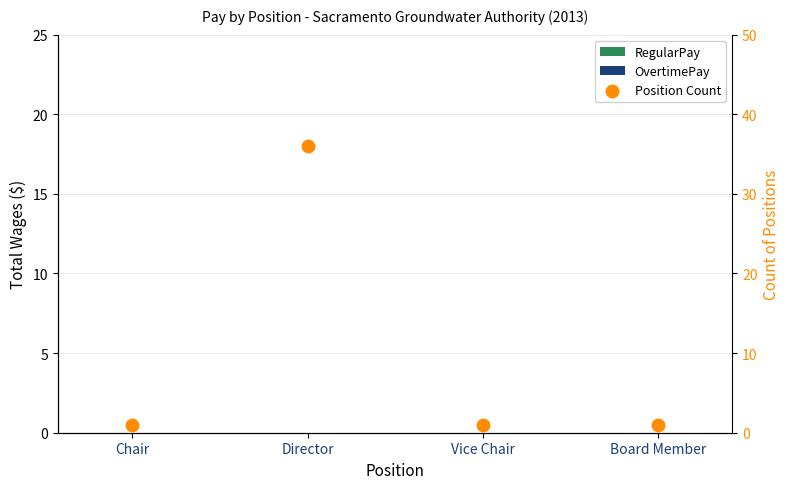

What are all the series names shown in the legend?

RegularPay, OvertimePay, Position Count